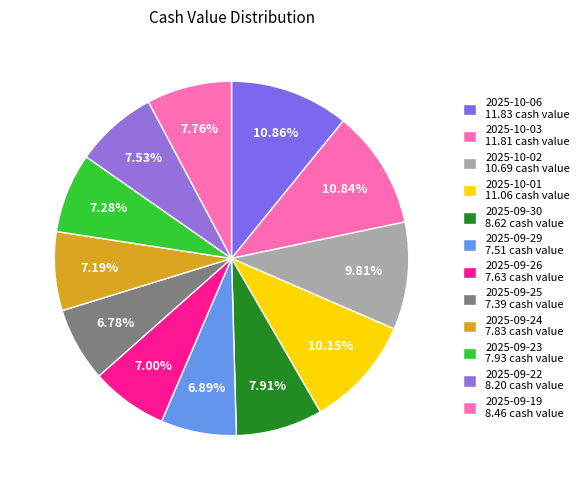

To the nearest percent, what percentage of the pie is 2025-10-06?

11%